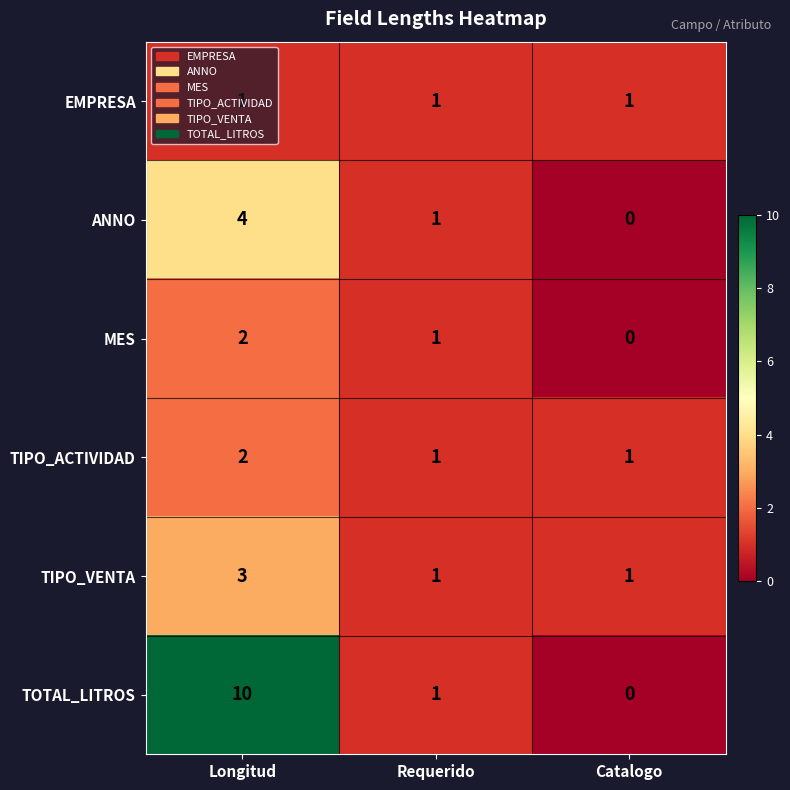

At which label is MES closest to 1?

Requerido